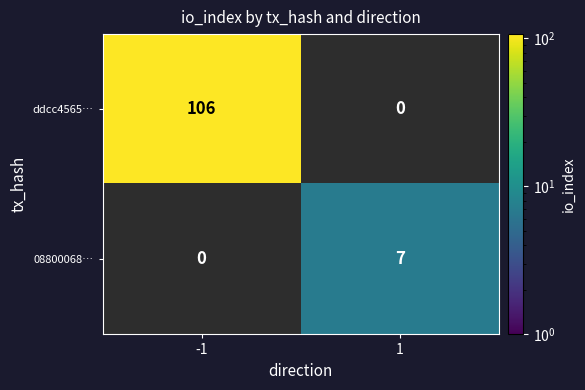

True or false: ddcc4565… has a value of 106 at -1.

True